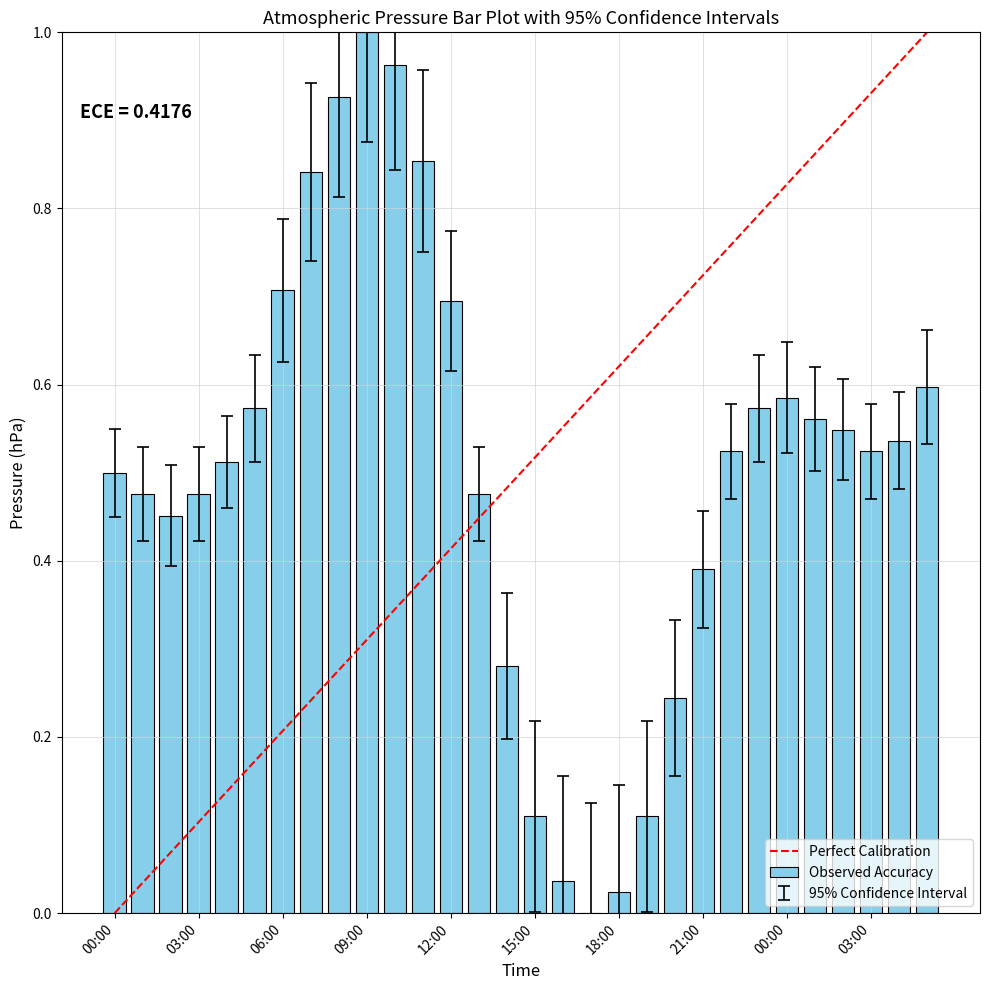

Between 15:00 and 10:00, which is larger?

10:00